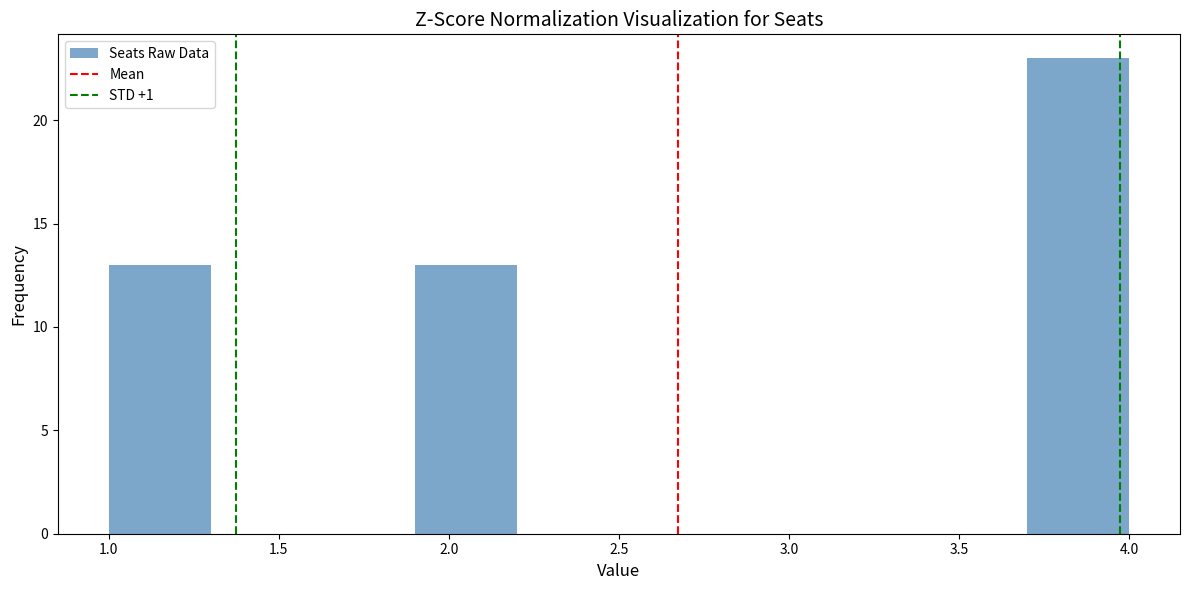

How tall is the bar that spans 1.9 to 2.2 on the x-axis? The values are not printed on the chart, so give them approximately, as read against the axis.

13